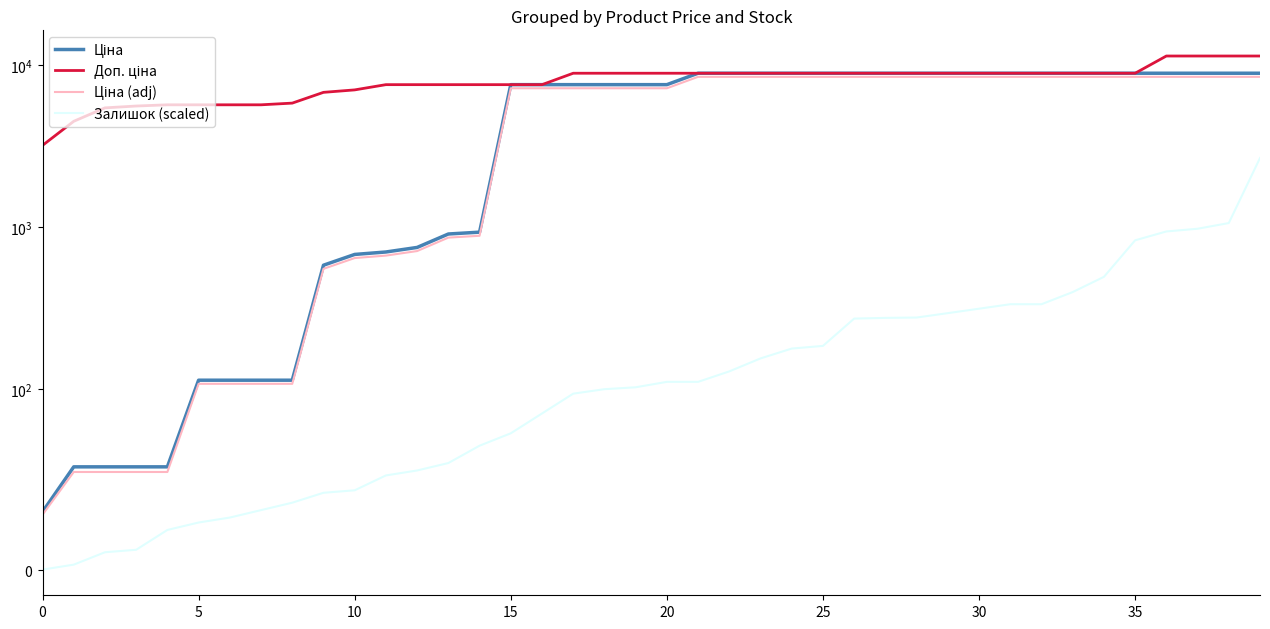

True or false: Ціна and Залишок (scaled) cross at least once.

False